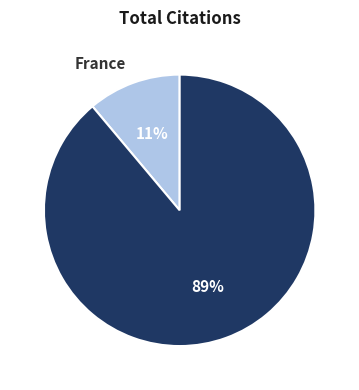

Rank the categories by value from lowest to highest.

France, Italy